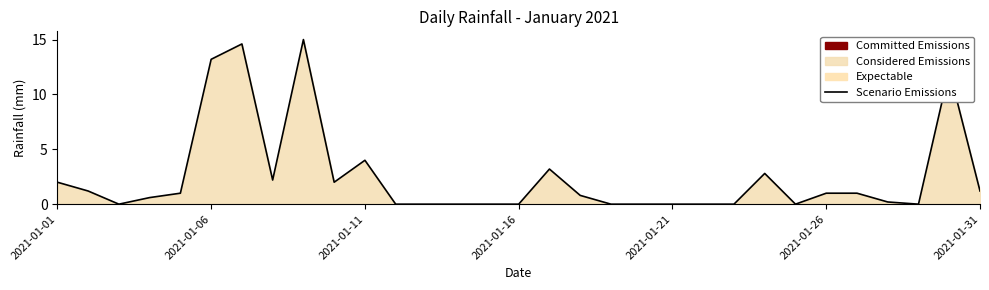

At which label is the value closest to 7?

2021-01-11